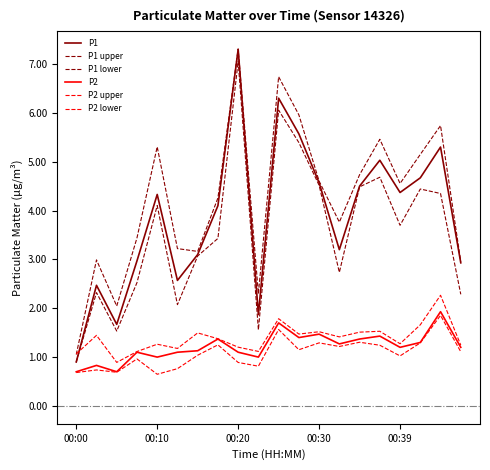

What is the difference between the second highest and second lowest values in the P1 lower series?

4.5